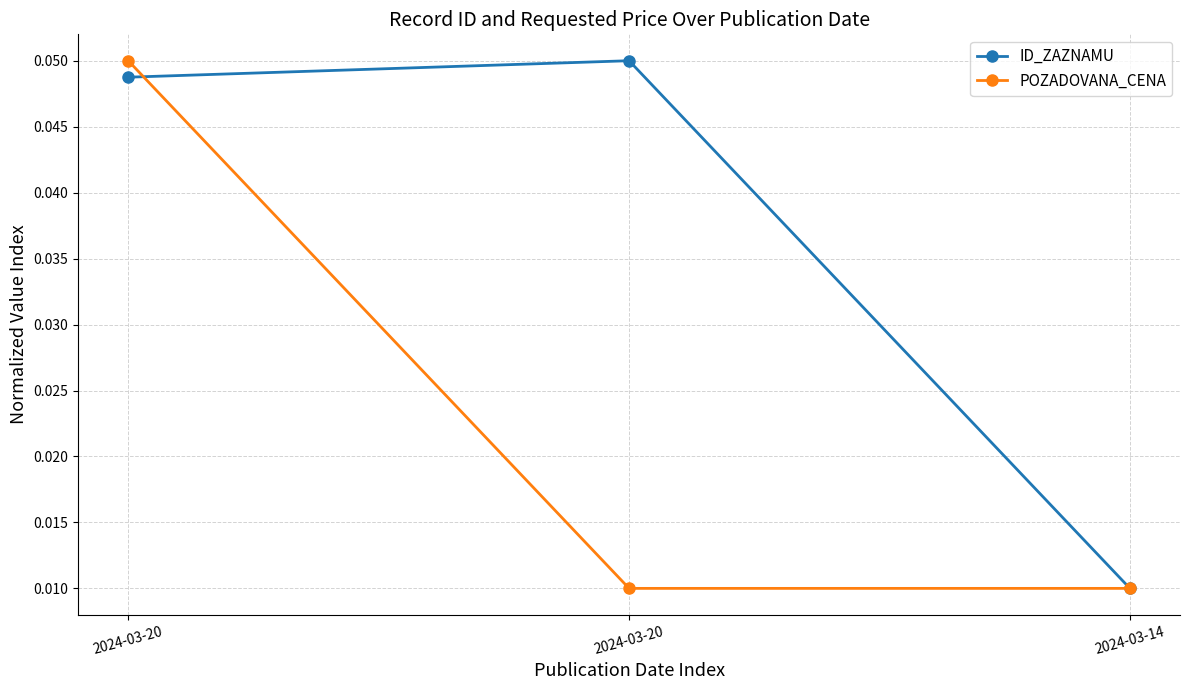

At 2024-03-20, list the series in order from smallest to largest.

ID_ZAZNAMU, POZADOVANA_CENA